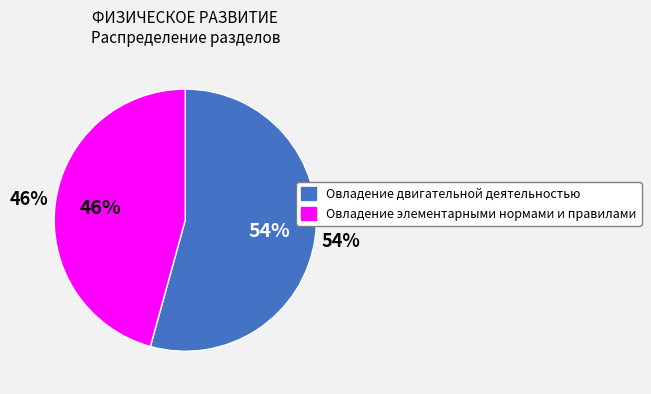

What percentage is the Овладение двигательной деятельностью slice, to the nearest percent?

54%